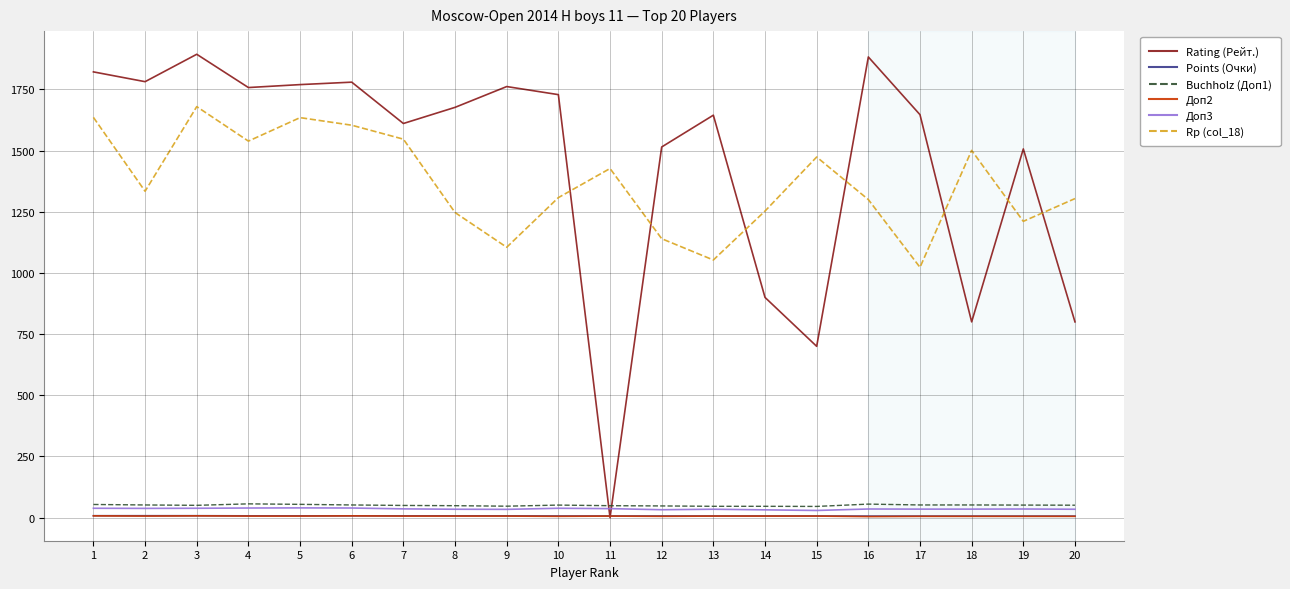

The Buchholz (Доп1) series shows 46.5 at 9. True or false?

True